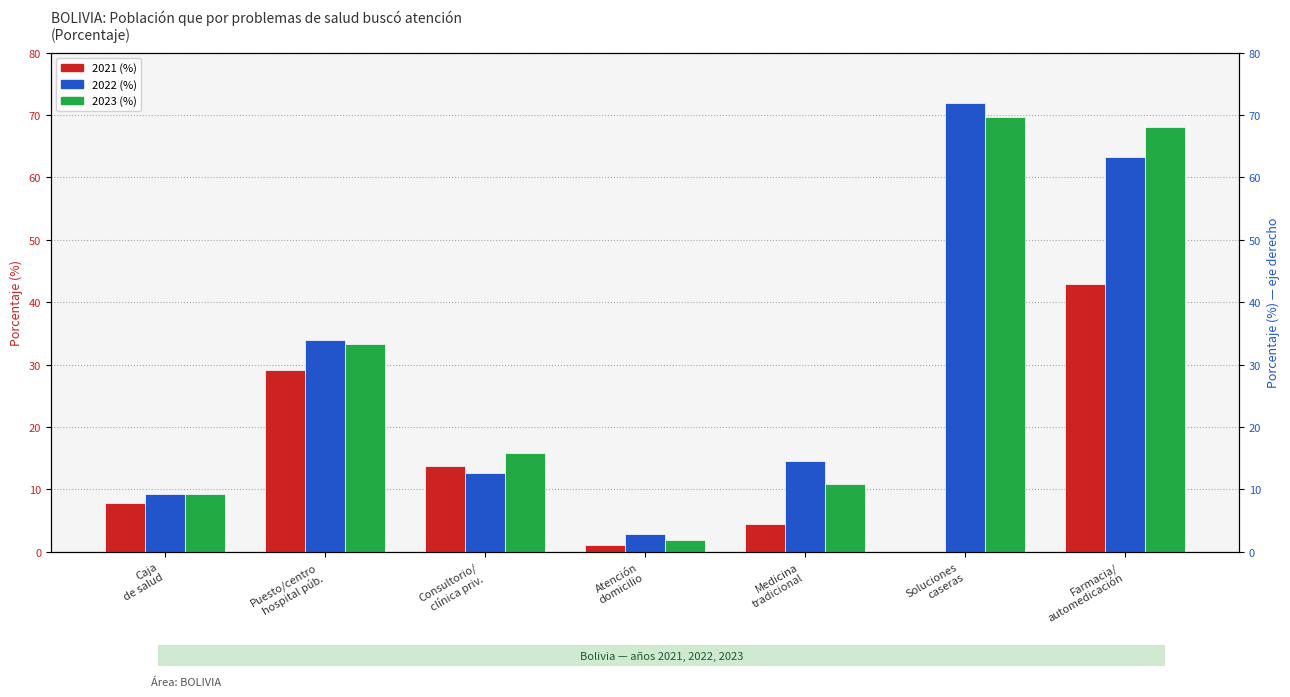

True or false: 2022 (%) has a value of 63.2 at Farmacia/
automedicación.

True